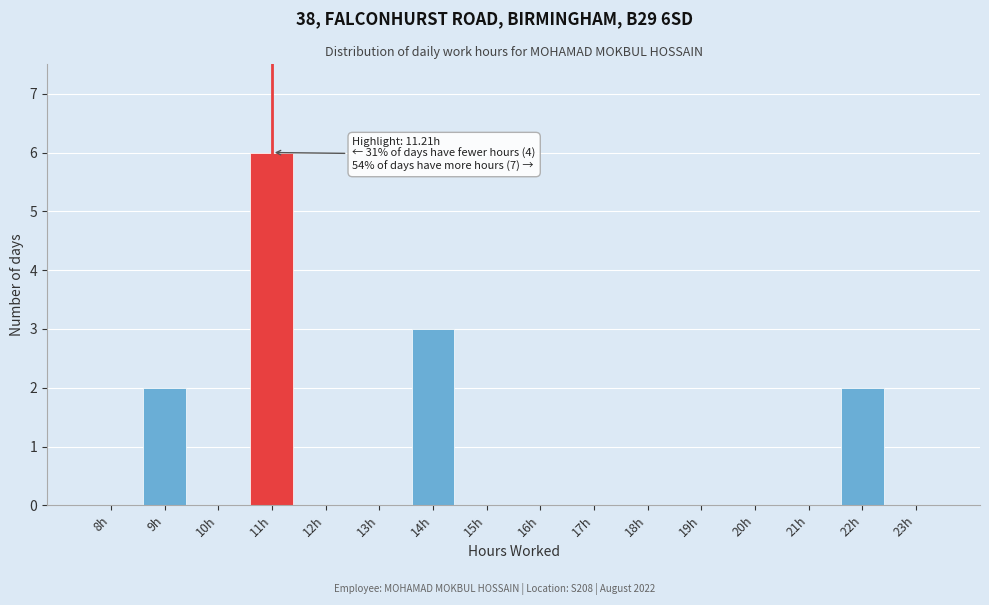

Reading left to right, what are all the values shown in this chart?

8h=0	9h=2	10h=0	11h=6	12h=0	13h=0	14h=3	15h=0	16h=0	17h=0	18h=0	19h=0	20h=0	21h=0	22h=2	23h=0